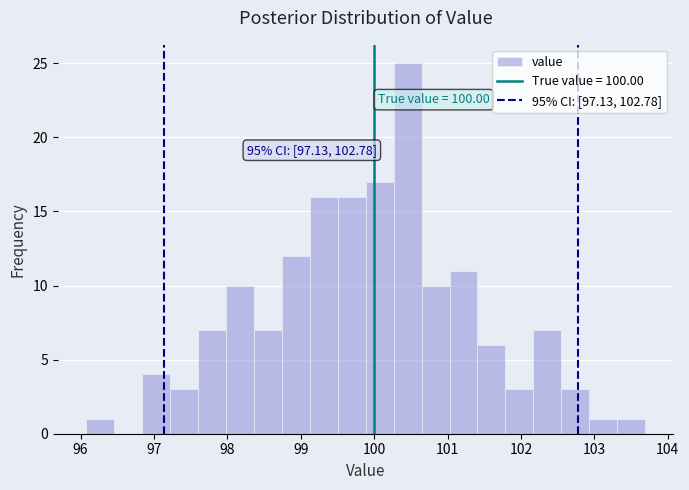

Around what value on the x-axis is the tallest bar? Give the approximate position of its centre, as read against the axis.

100.5